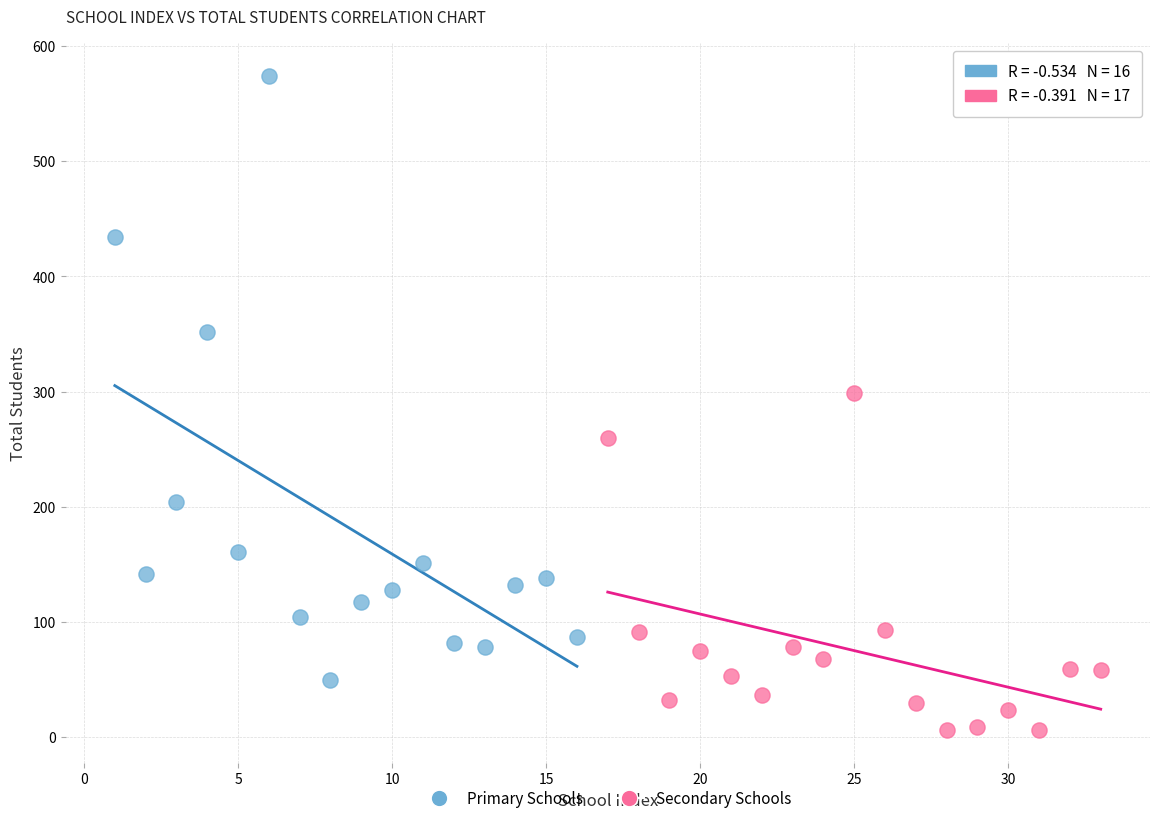

Which series reaches the maximum Y coordinate?

Primary Schools